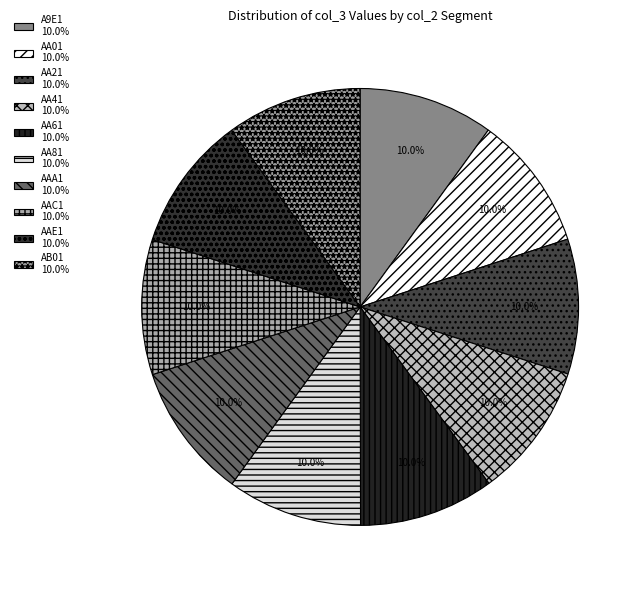

Count the number of slices in the pie.

10